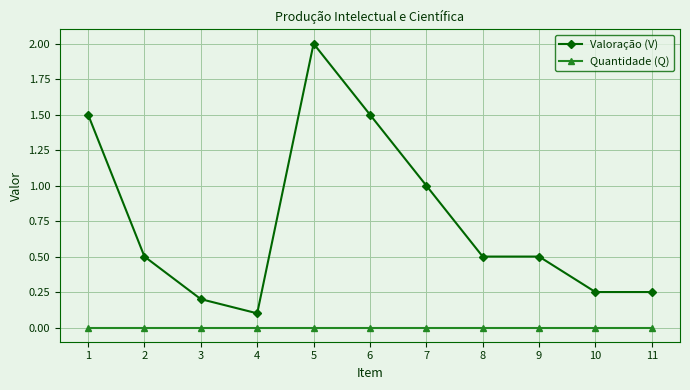

True or false: Valoração (V) and Quantidade (Q) cross at least once.

False